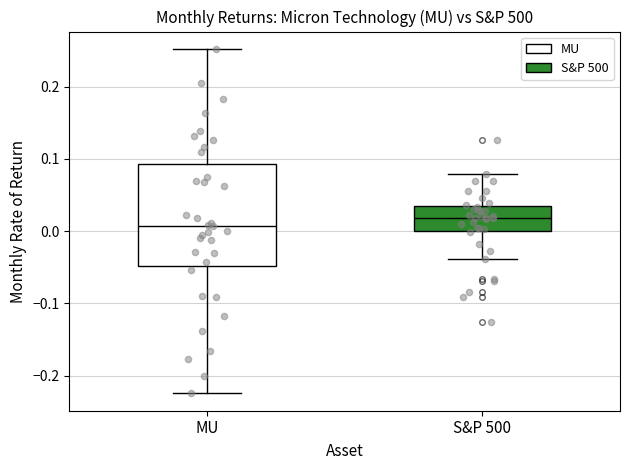

Reading left to right, transcribe this box plot: for each box, give where its median line is, the range the box spans, and where its two whiskers end, as read against the y-axis. The values are not printed on the chart, so give them approximately, as read against the axis.

MU: median 0.01, box -0.05 to 0.09, whiskers -0.22 to 0.25
S&P 500: median 0.02, box 0.00 to 0.04, whiskers -0.04 to 0.08